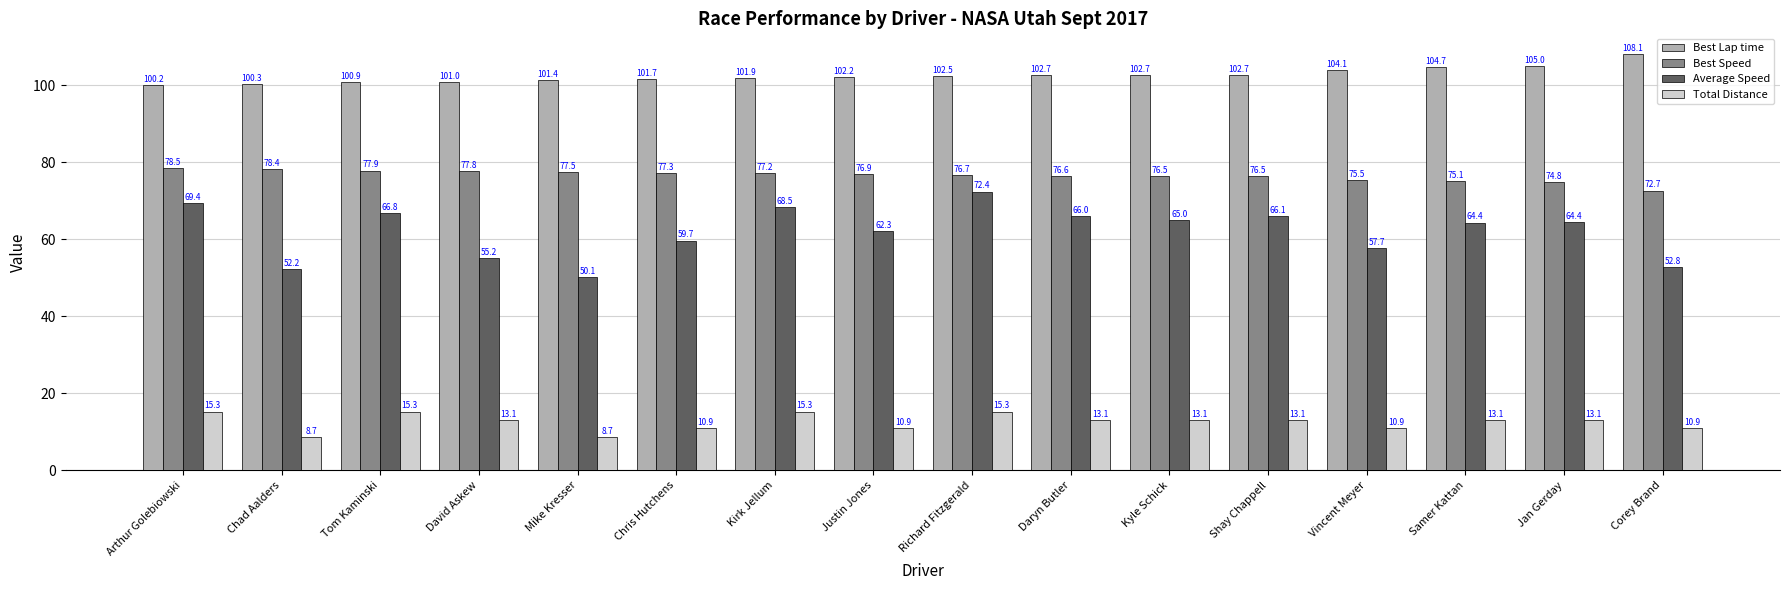

What is the sum of the Total Distance values at Richard Fitzgerald and Corey Brand?

26.2